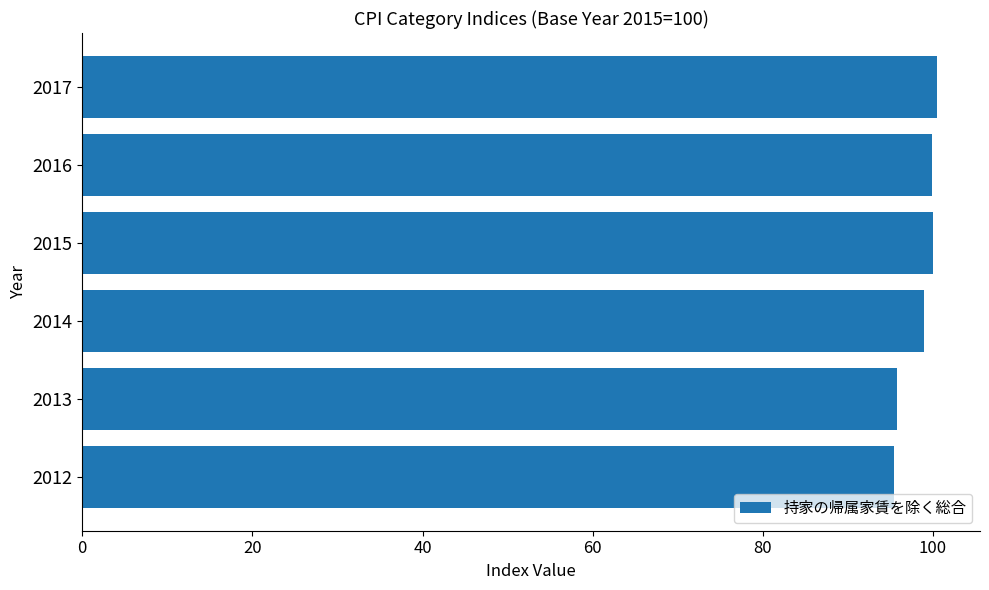

What is the change in value from 2013 to 2017?

+4.7